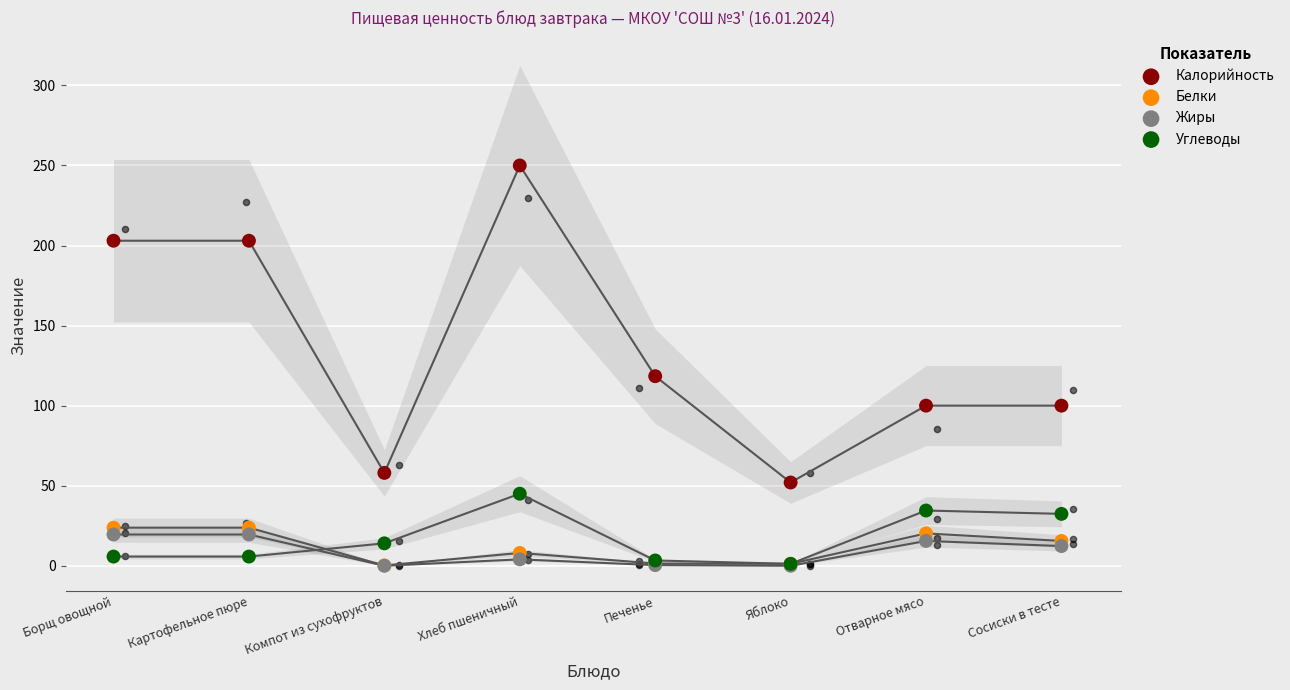

What is the total value across all series at Яблоко?

54.4